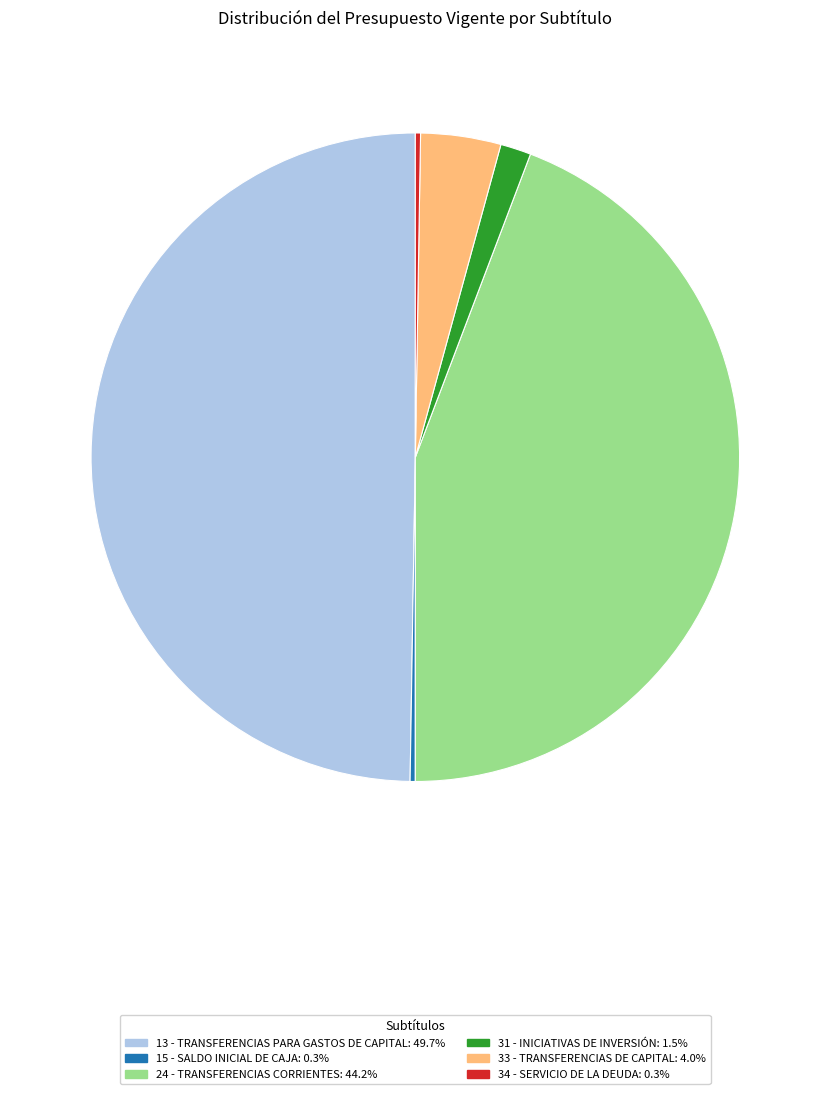

Is it true that 24 - TRANSFERENCIAS CORRIENTES is 33% of the pie?

False